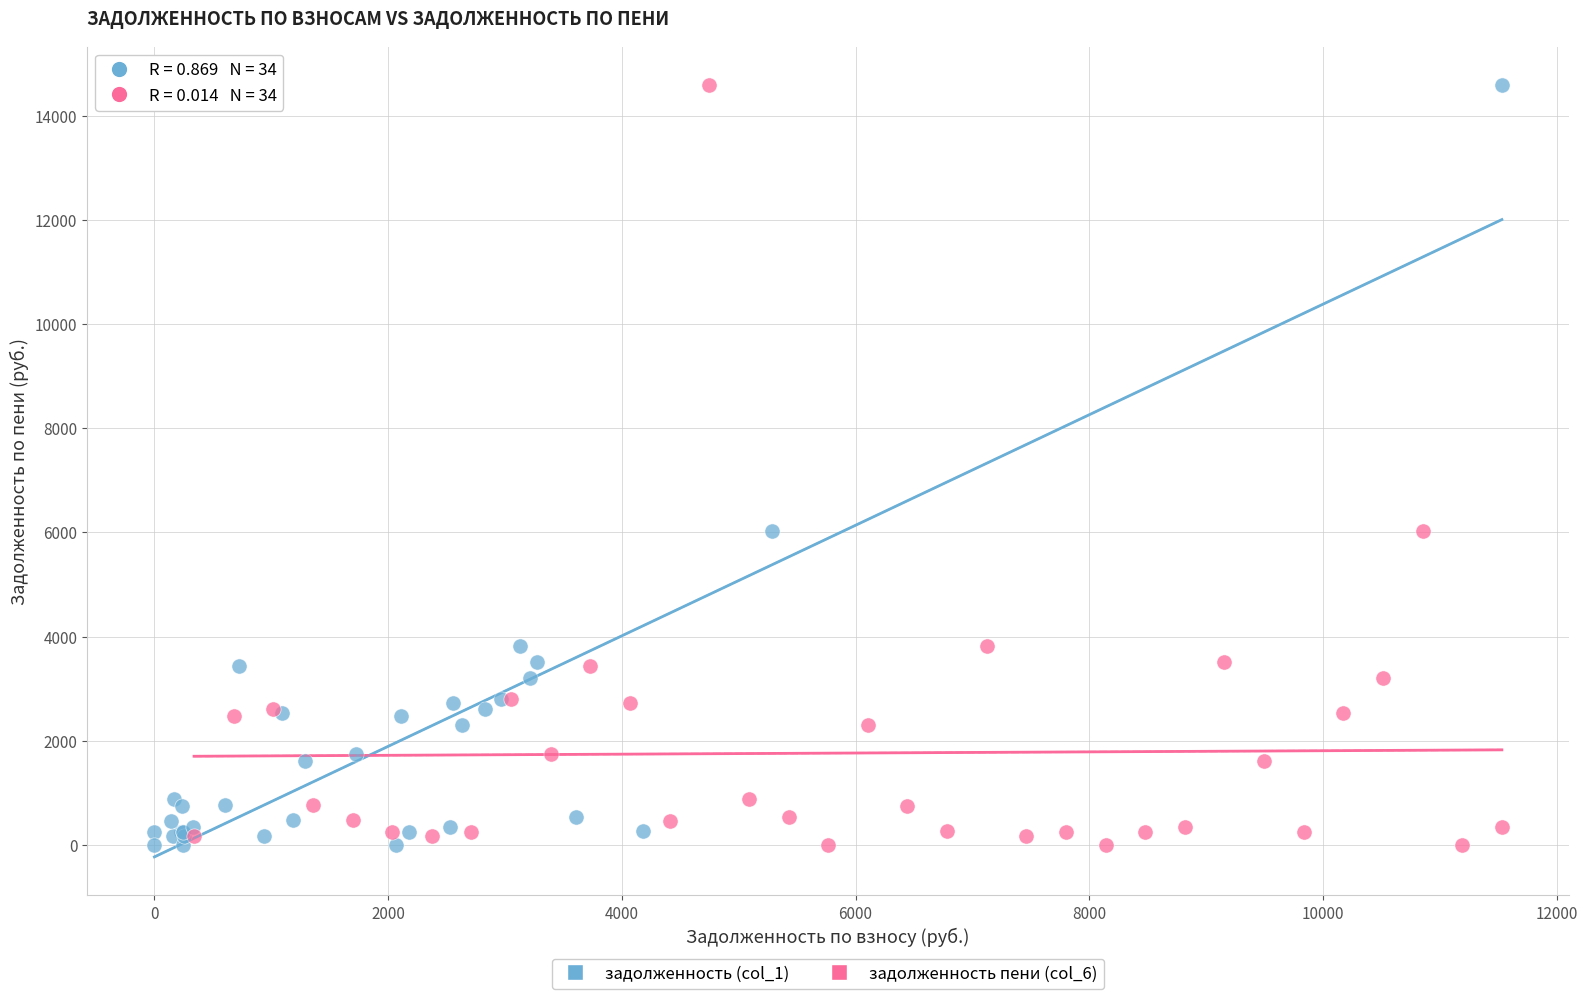

What are all the series names shown in the legend?

задолженность (col_1), задолженность пени (col_6)